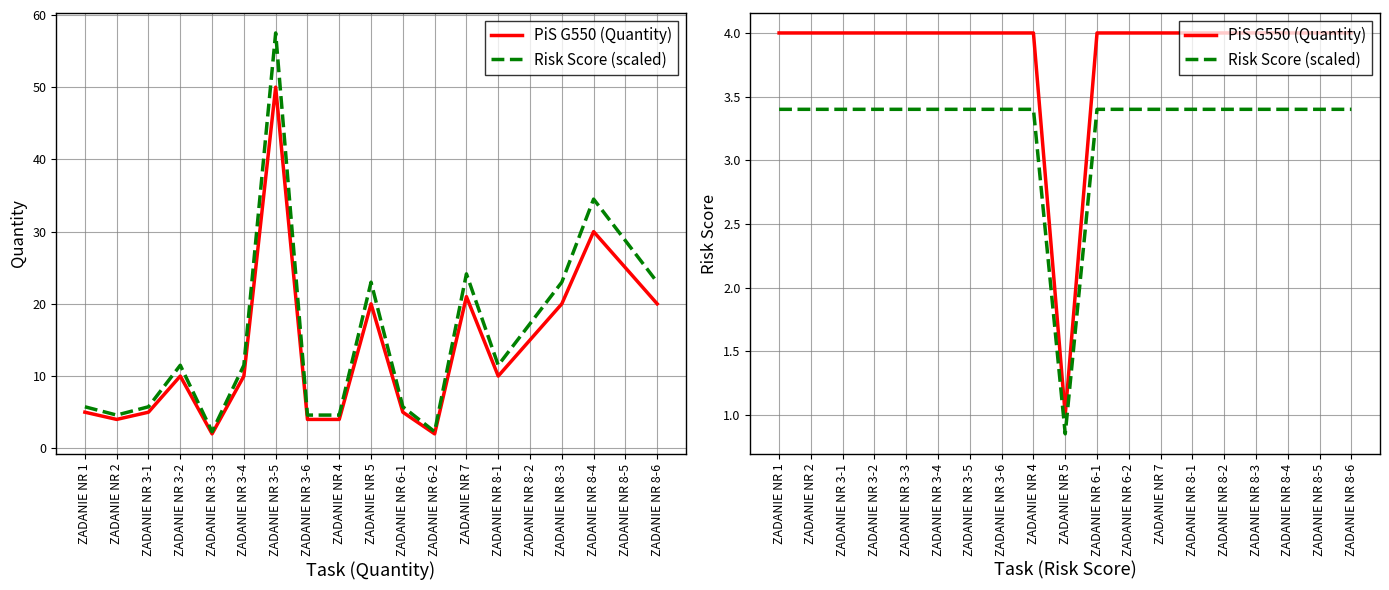

Which series has the largest total across all categories?

PiS G550 (Quantity)